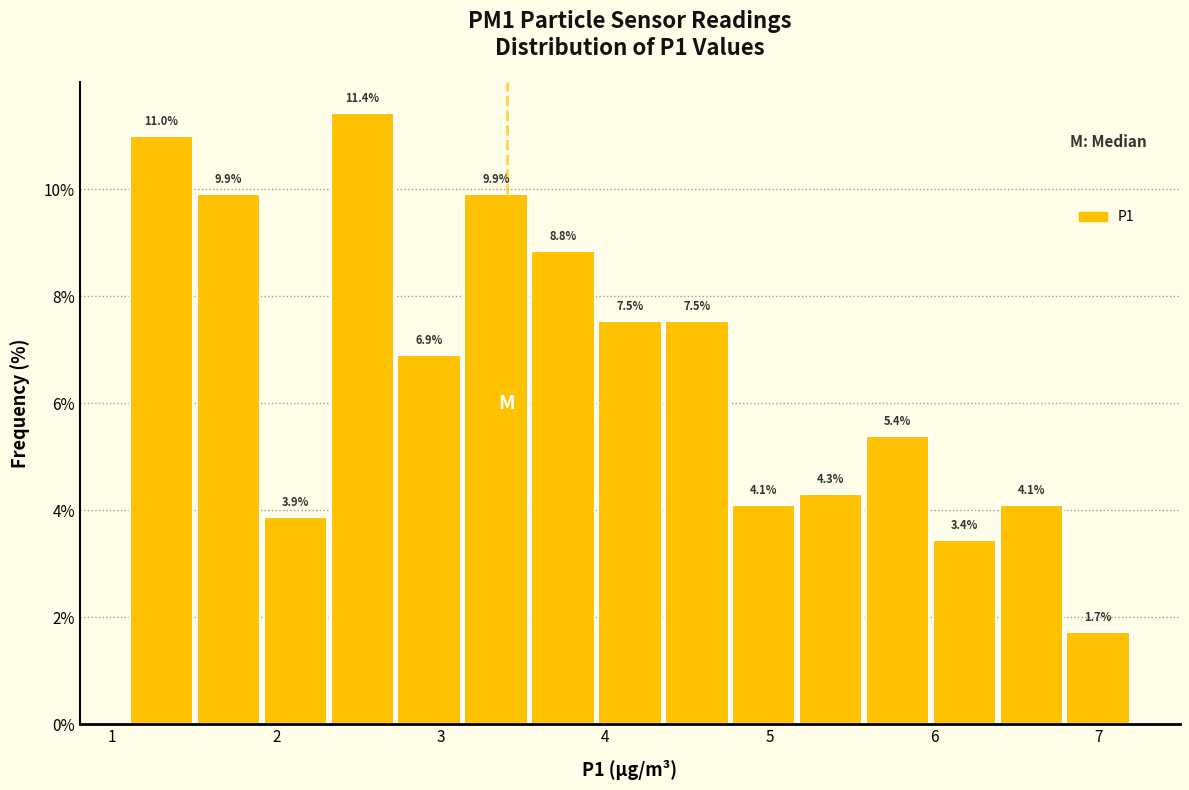

Reading left to right, transcribe this chart: for each bar, give the range it covers on the x-axis and its height. The bar edges are not printed on the chart, so give them approximately, as read against the axis.

1.1 to 1.5: 11.0
1.5 to 1.9: 9.9
1.9 to 2.3: 3.9
2.3 to 2.7: 11.4
2.7 to 3.1: 6.9
3.1 to 3.5: 9.9
3.5 to 3.9: 8.8
3.9 to 4.4: 7.5
4.4 to 4.8: 7.5
4.8 to 5.2: 4.1
5.2 to 5.6: 4.3
5.6 to 6.0: 5.4
6.0 to 6.4: 3.4
6.4 to 6.8: 4.1
6.8 to 7.2: 1.7